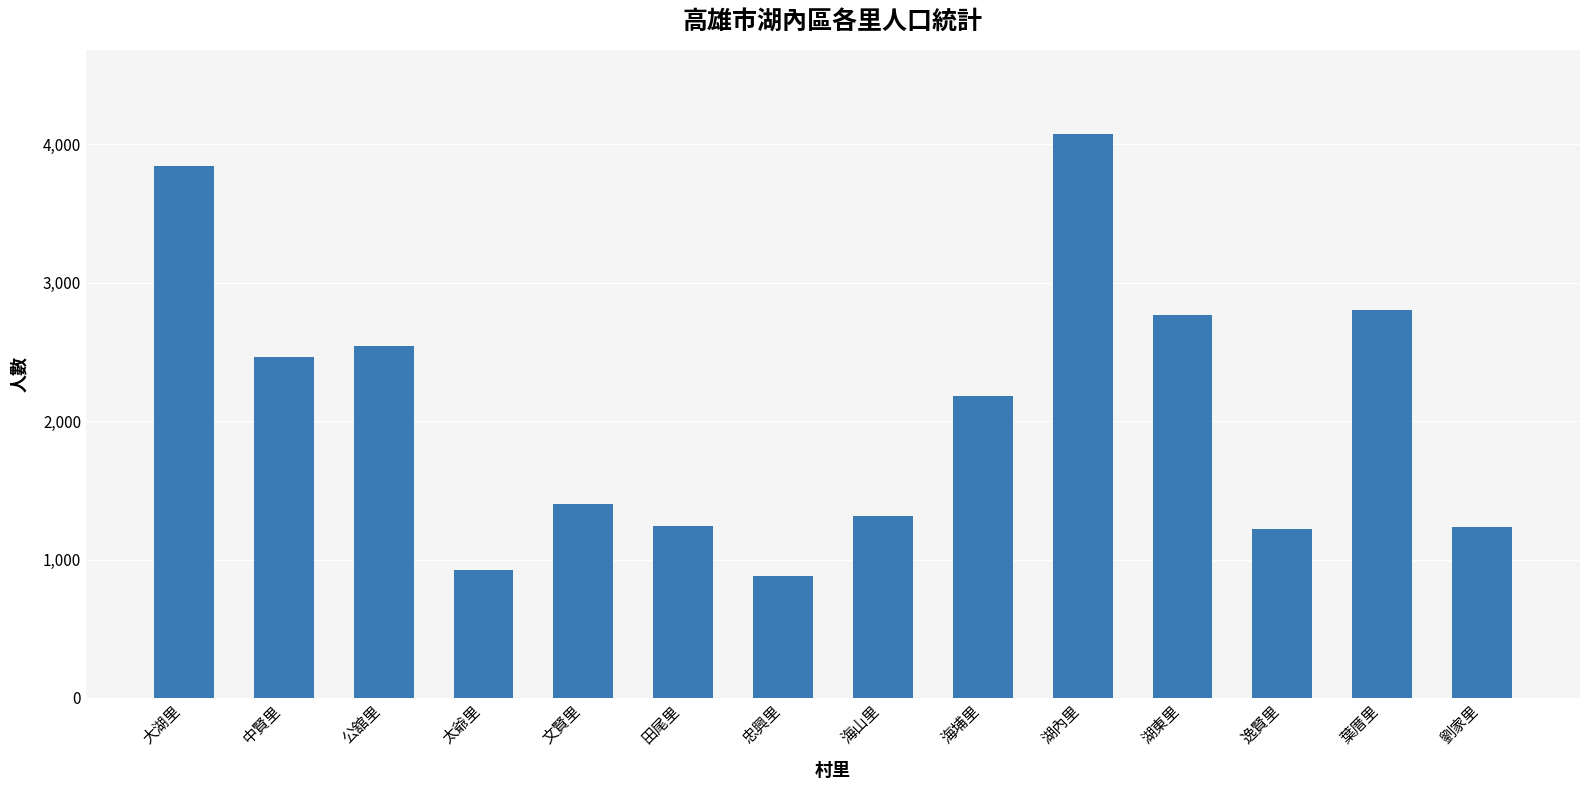

Is it true that the value at 文賢里 is 2085?

False